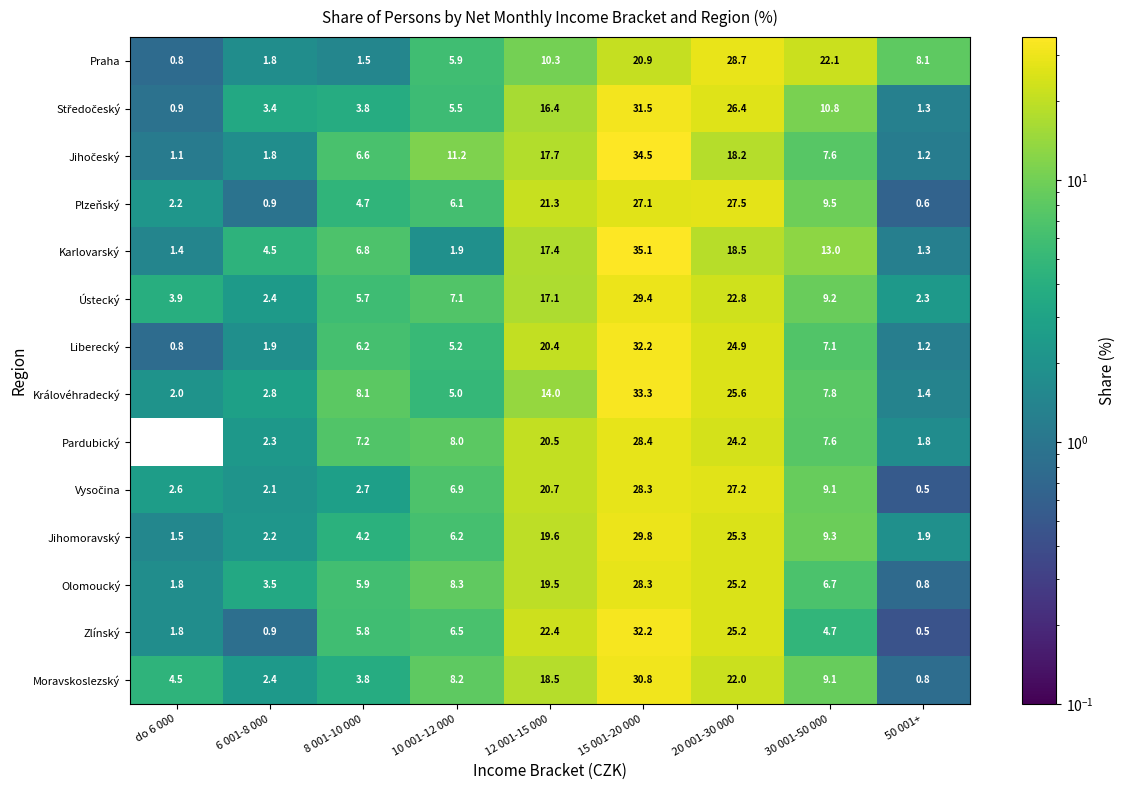

How many distinct data groups are displayed?

14